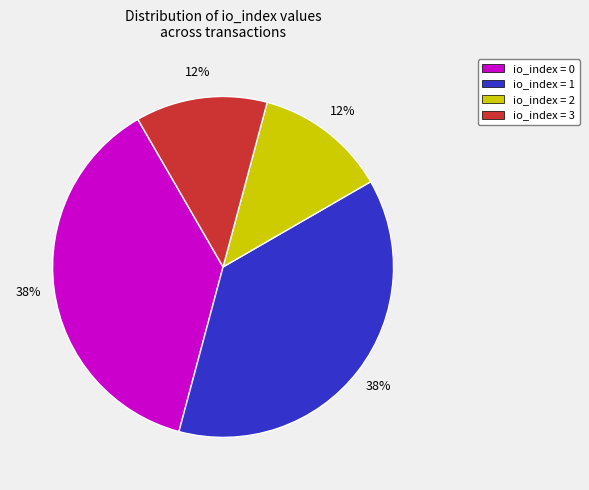

True or false: io_index = 3 accounts for 1% of the total.

False